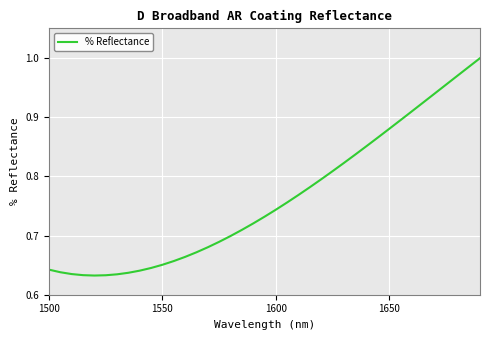

Does the chart have visible grid lines?

Yes